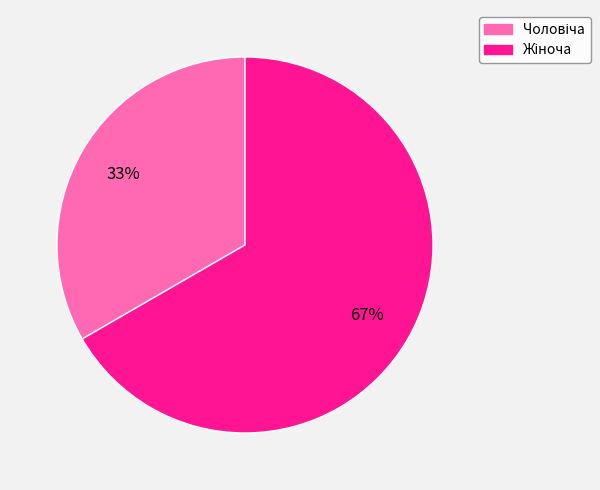

To the nearest percent, what is the average slice percentage?

50%